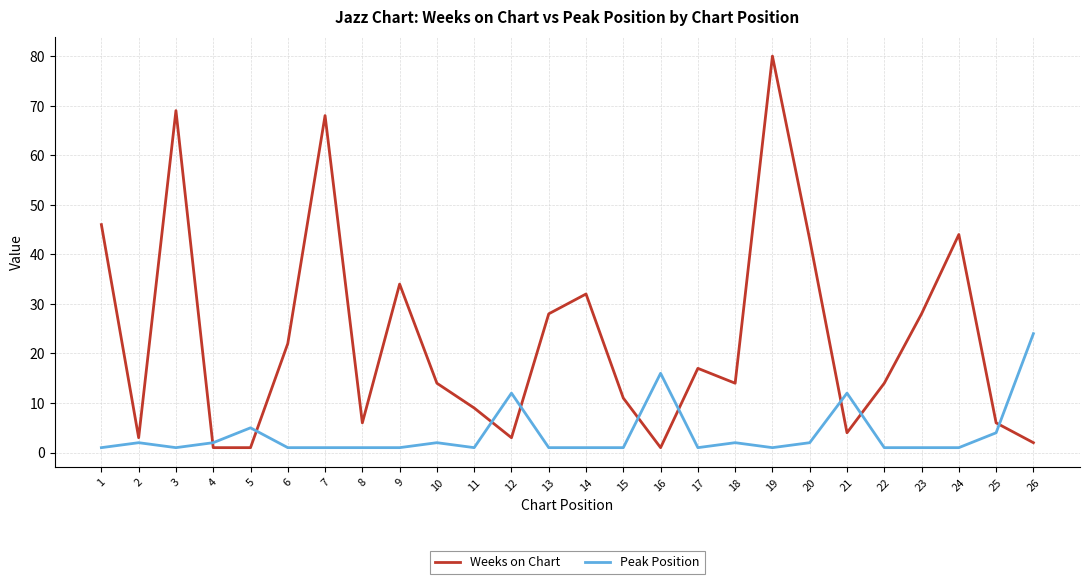

Does the chart display data point markers on the line(s)?

No